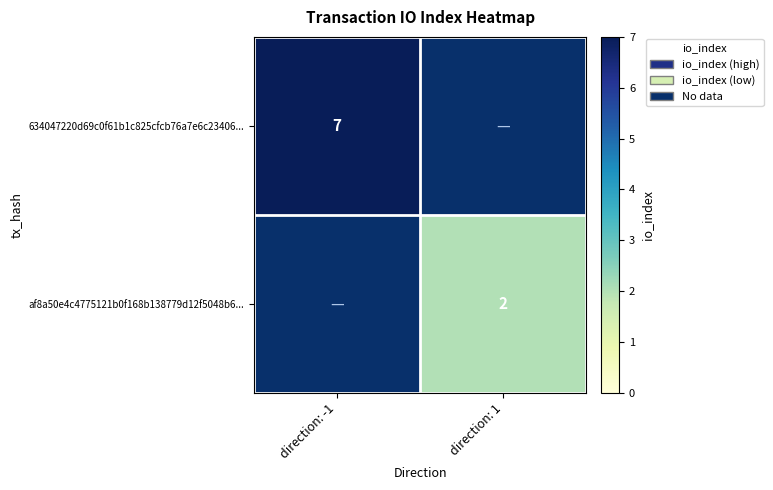

Is it true that af8a50e4c4775121b0f168b138779d12f5048b6... equals 2 at direction: 1?

True